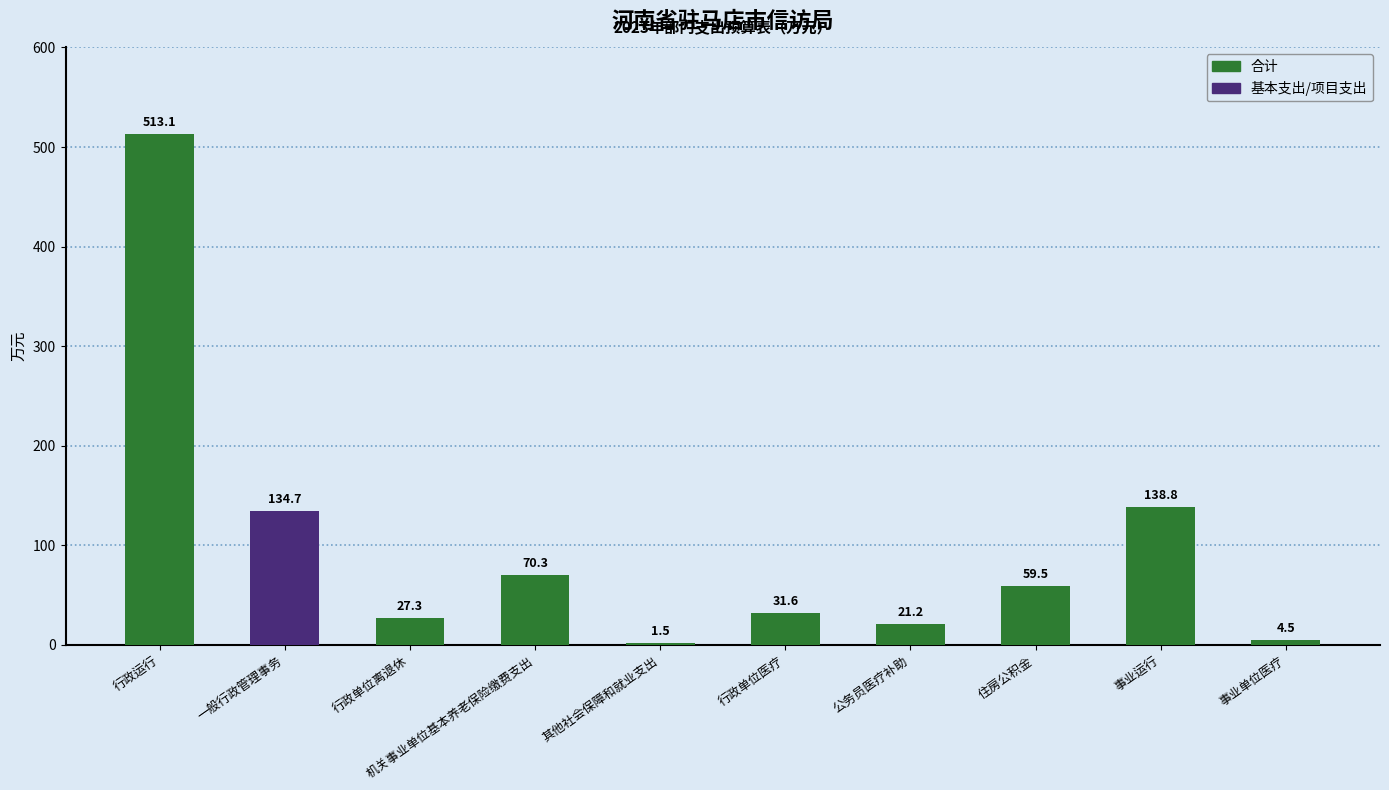

Approximately how many times larger is the value at 其他社会保障和就业支出 compared to 行政单位离退休?

0.1